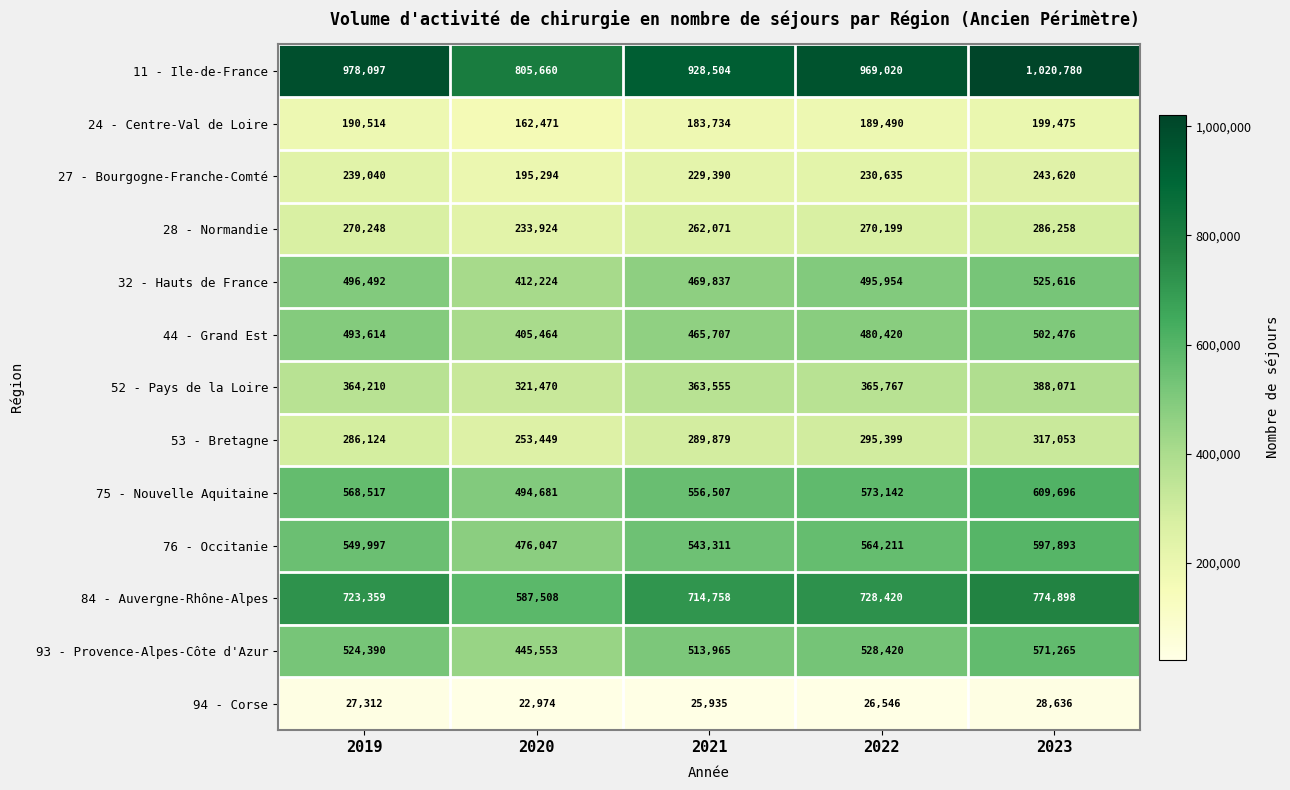

Which series has the widest spread of values?

11 - Ile-de-France